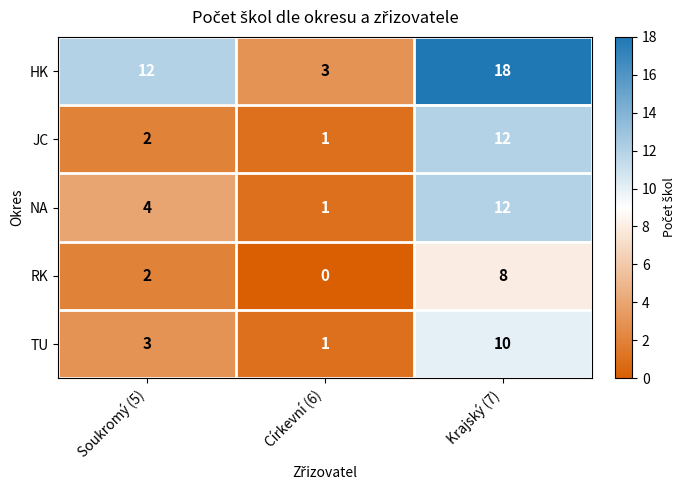

What is the difference between the JC values at Krajský (7) and Církevní (6)?

11